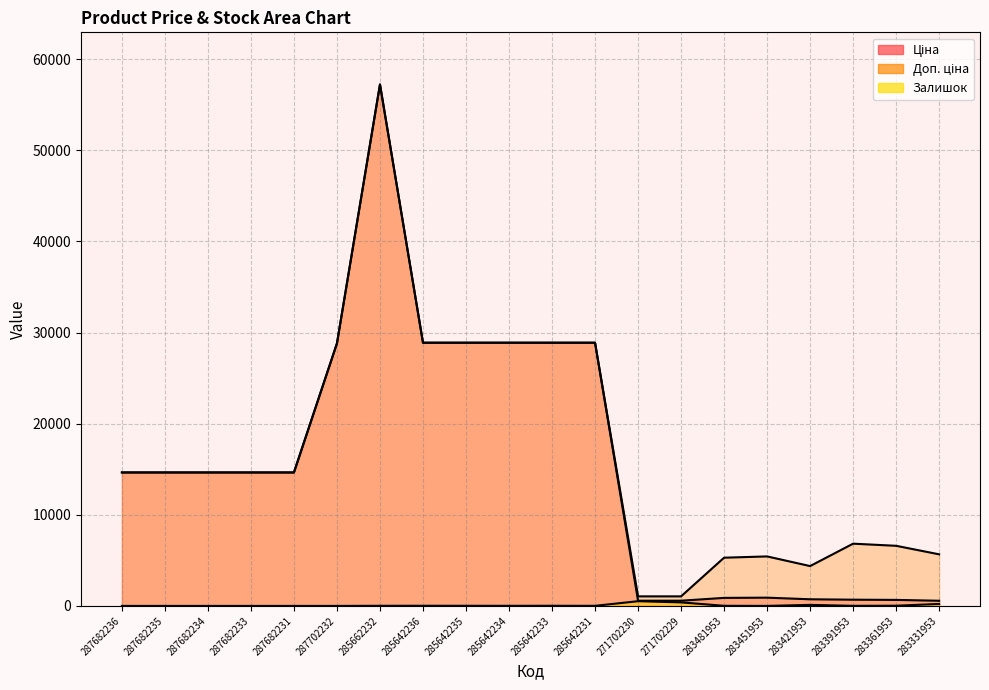

List the series in order of their peak value, highest first.

Ціна, Доп. ціна, Залишок